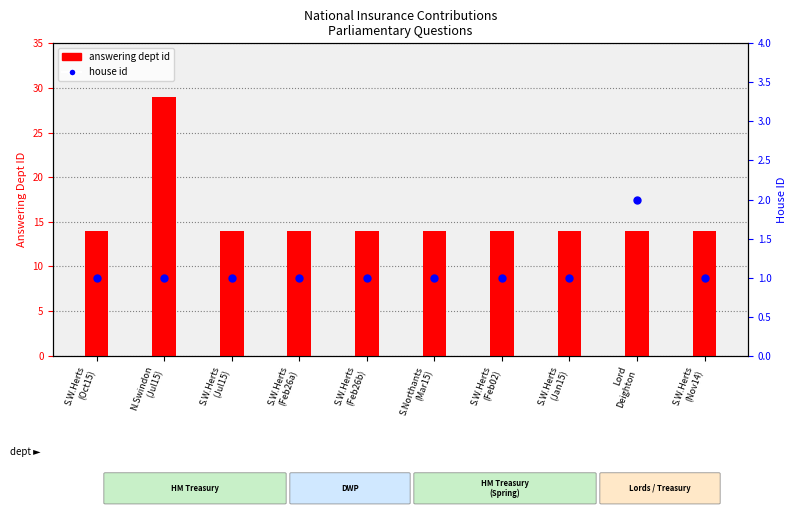

At how many categories does at least one series exceed 8?

10